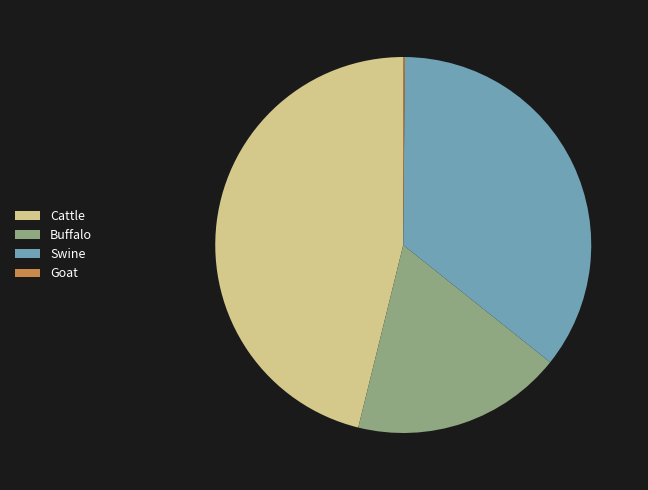

Between Swine and Cattle, which is larger?

Cattle